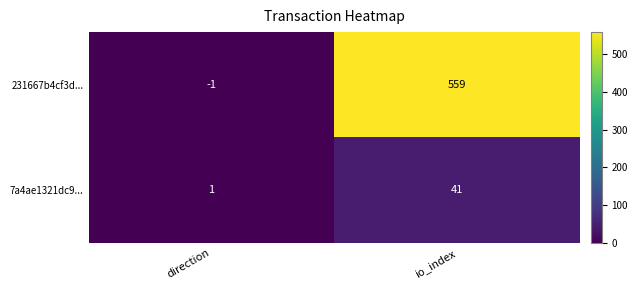

Which series has the largest total across all categories?

231667b4cf3d...